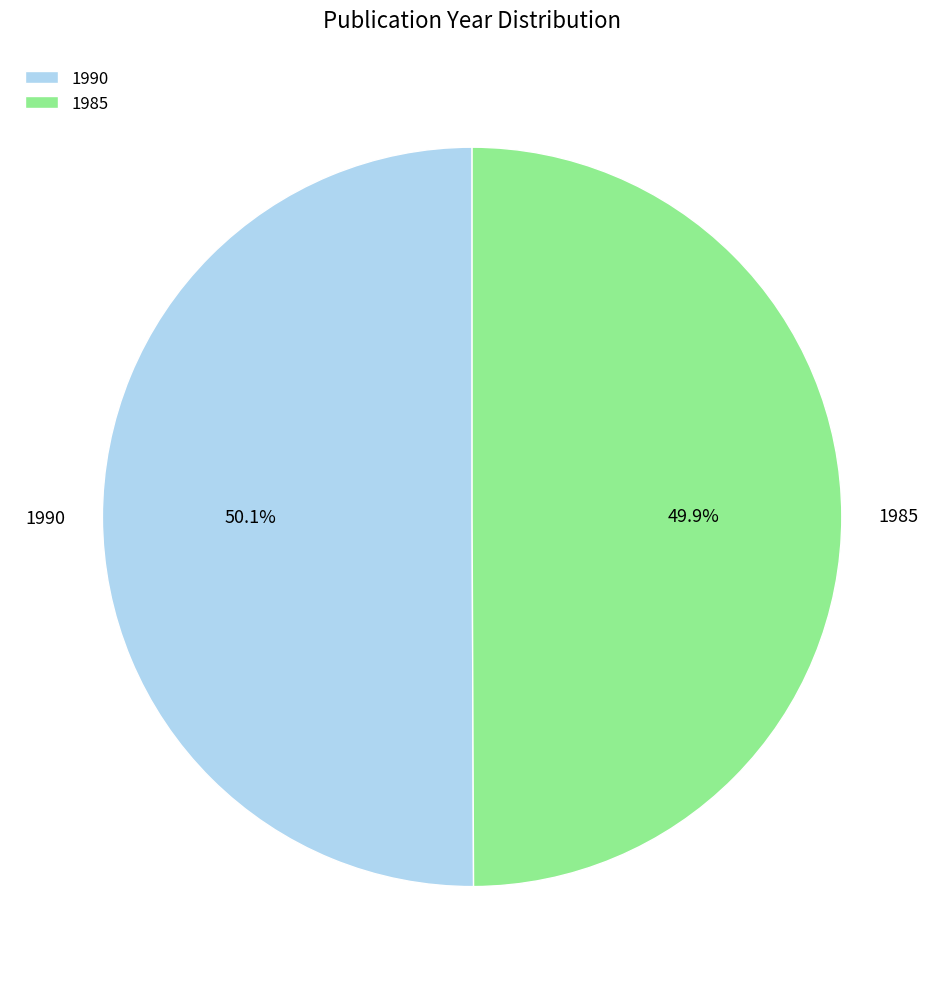

True or false: 1985 accounts for 50% of the total.

True